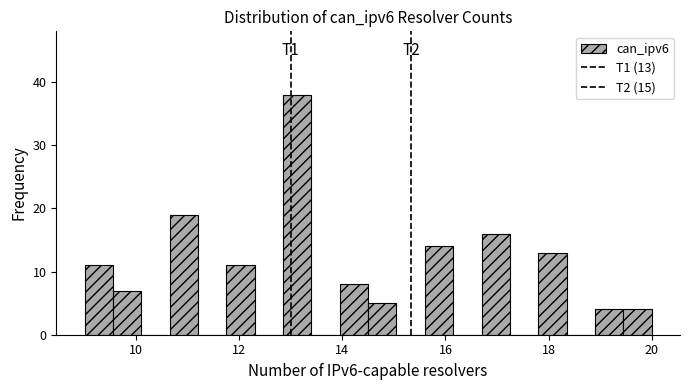

Read against the x-axis, roughly where is the centre of the tallest bar?

13.2